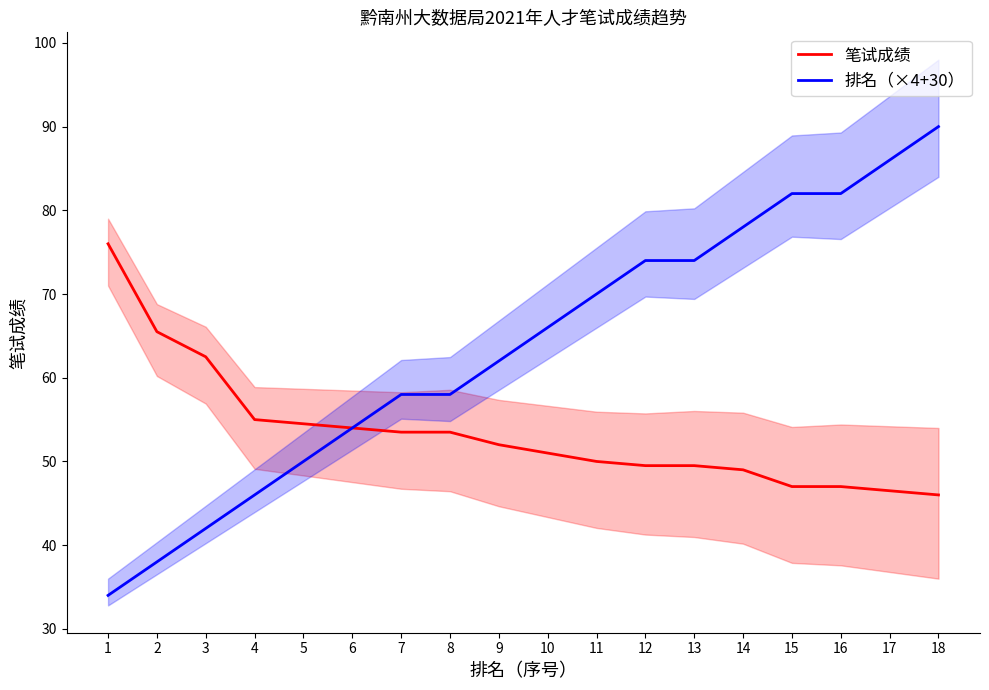

At which label is 笔试成绩 closest to 61?

3